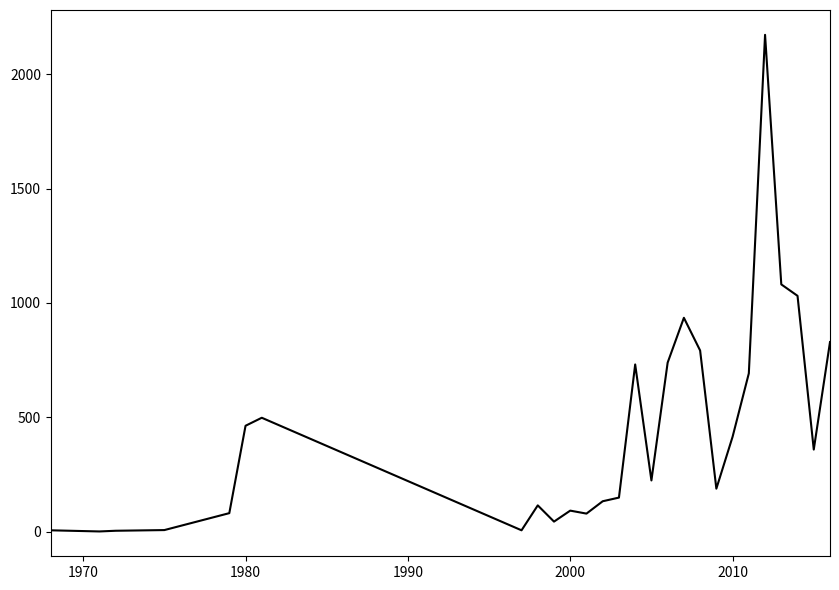

What is the difference between the maximum and minimum values?

2171